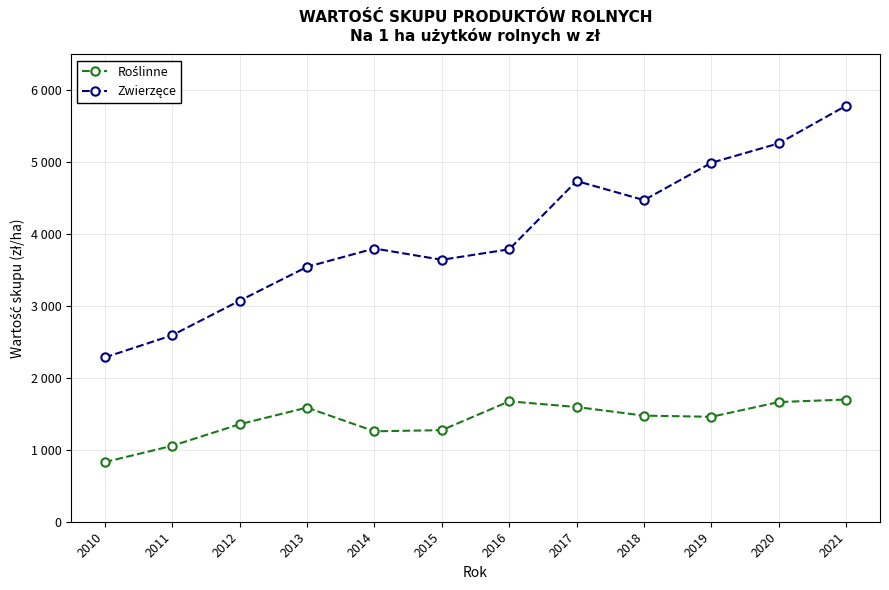

Is this an area chart (filled region under the line)?

No